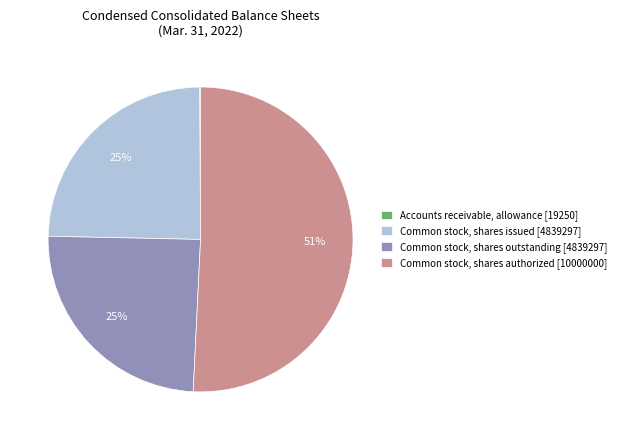

To the nearest percent, what percentage of the pie is Common stock, shares issued [4839297]?

25%